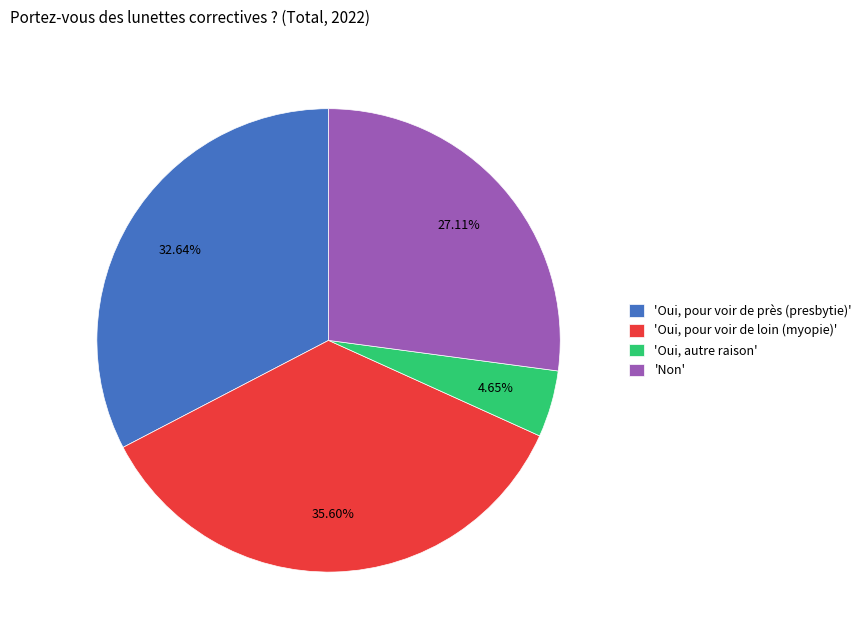

Does any single category account for the majority?

No